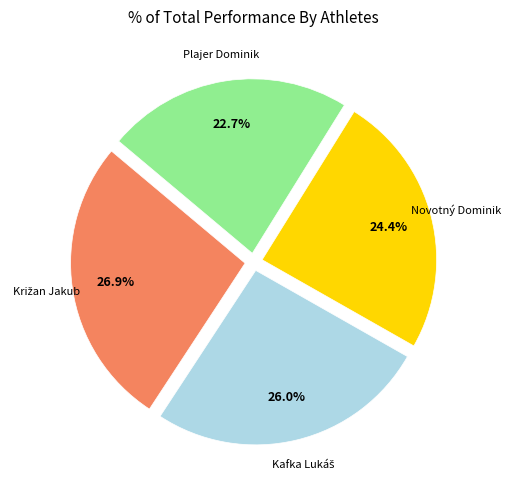

To the nearest percent, what is the average slice percentage?

25%